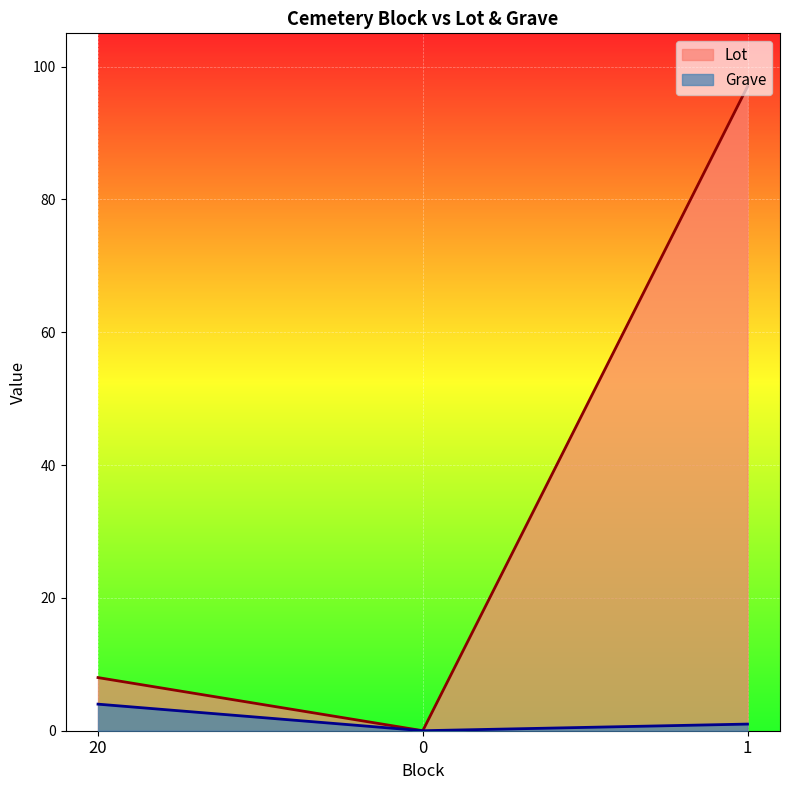

Reading right to left, transcribe all the data shown in this chart.

Lot: 97	0	8
Grave: 1	0	4